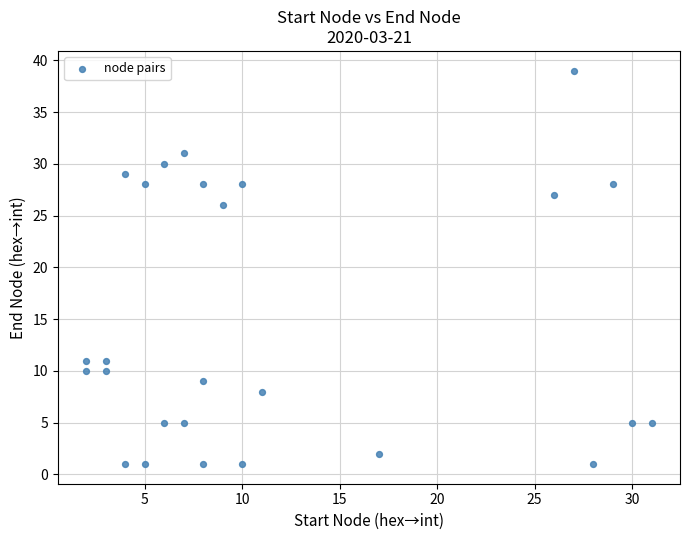

What is the range of Y values (max minus min)?

38